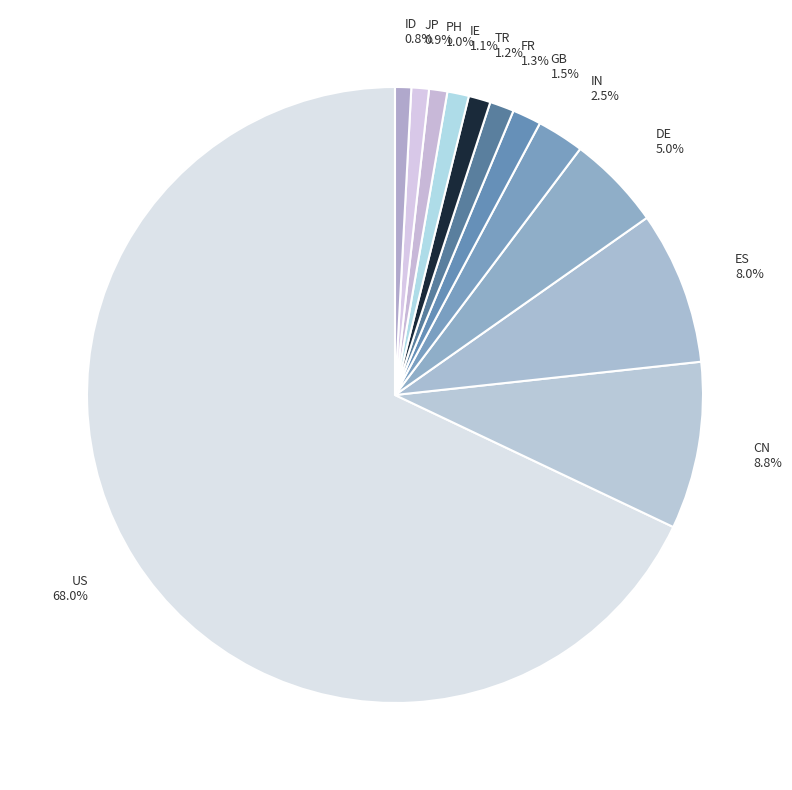

Approximately how many times larger is the value at FR compared to JP?

1.4